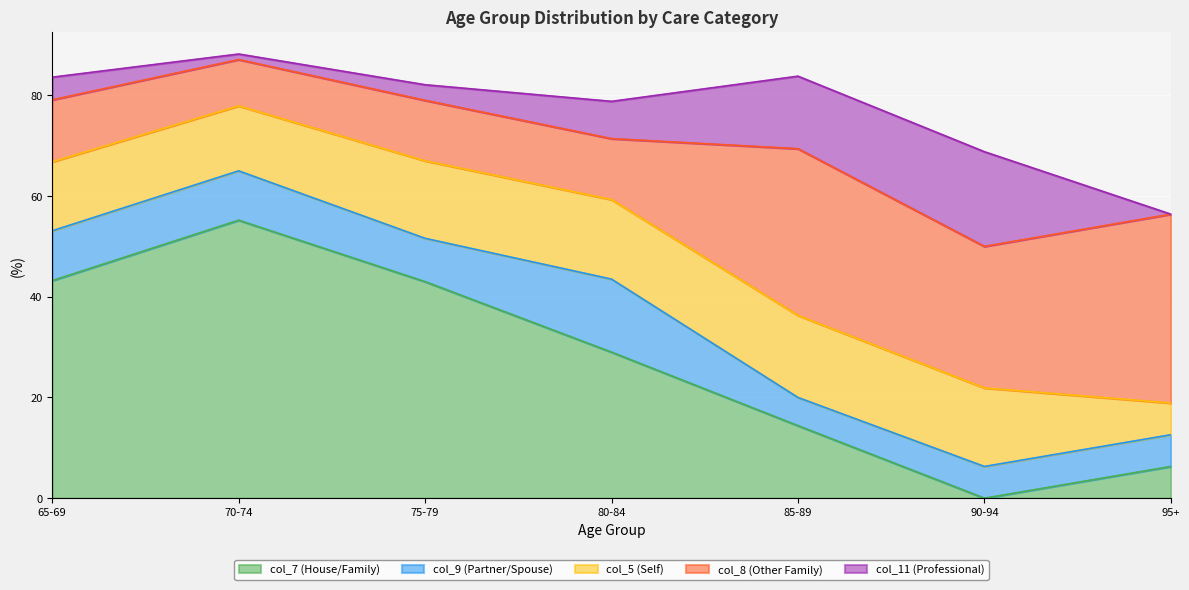

What is the value of the col_8 (Other Family) point at the 7th from the left?

37.5